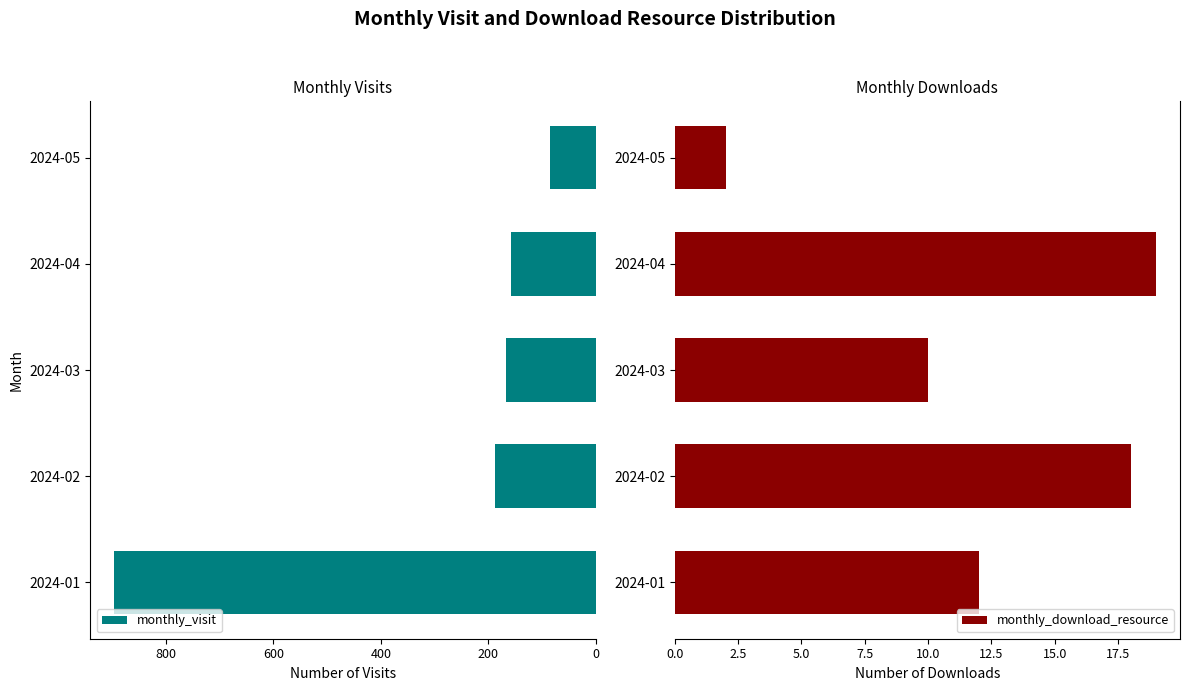

Is it true that monthly_visit equals 158 at 2024-04?

True